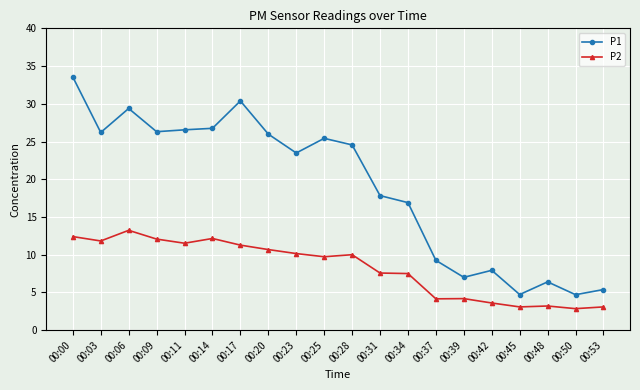

Is this an area chart (filled region under the line)?

No